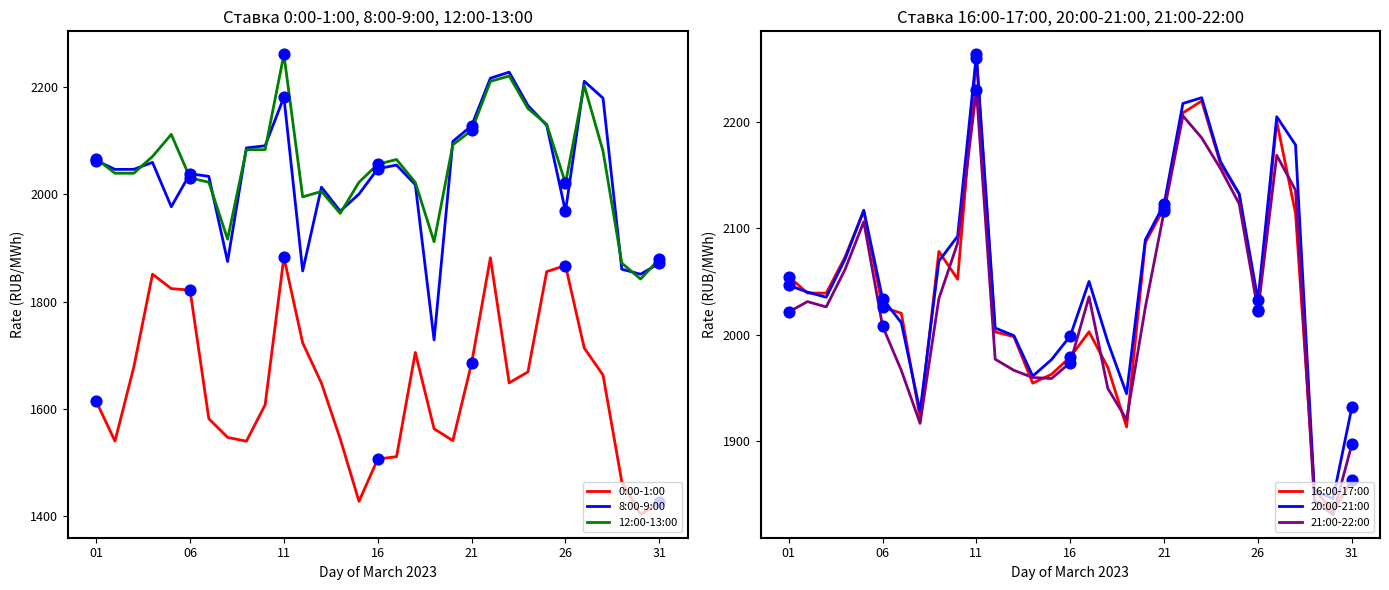

What are all the series names shown in the legend?

0:00-1:00, 8:00-9:00, 12:00-13:00, 16:00-17:00, 20:00-21:00, 21:00-22:00